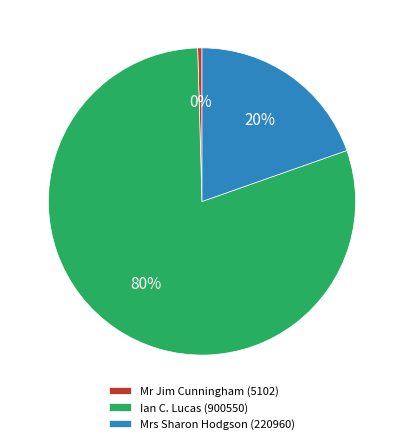

Count the number of slices in the pie.

3